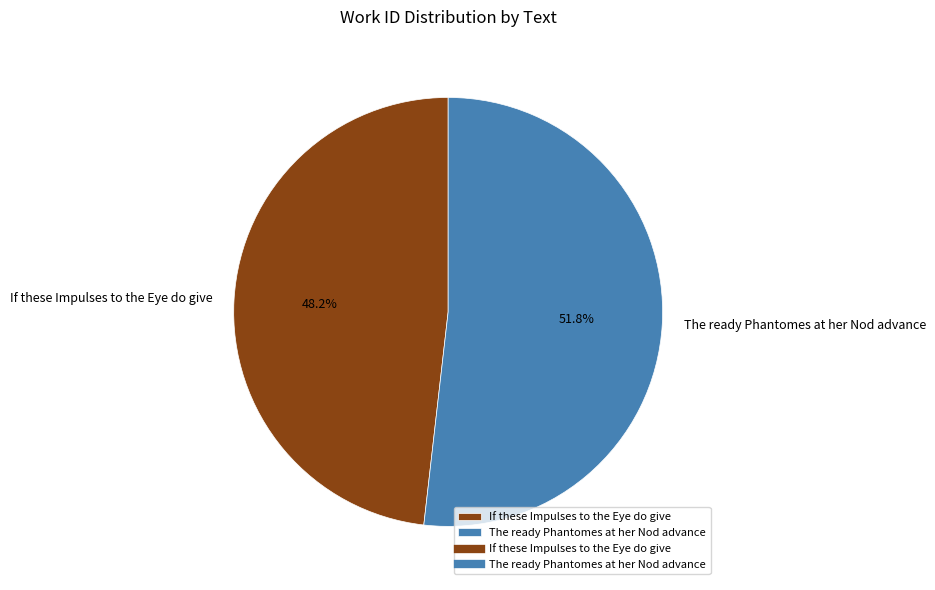

To the nearest percent, what percentage of the pie is The ready Phantomes at her Nod advance?

52%